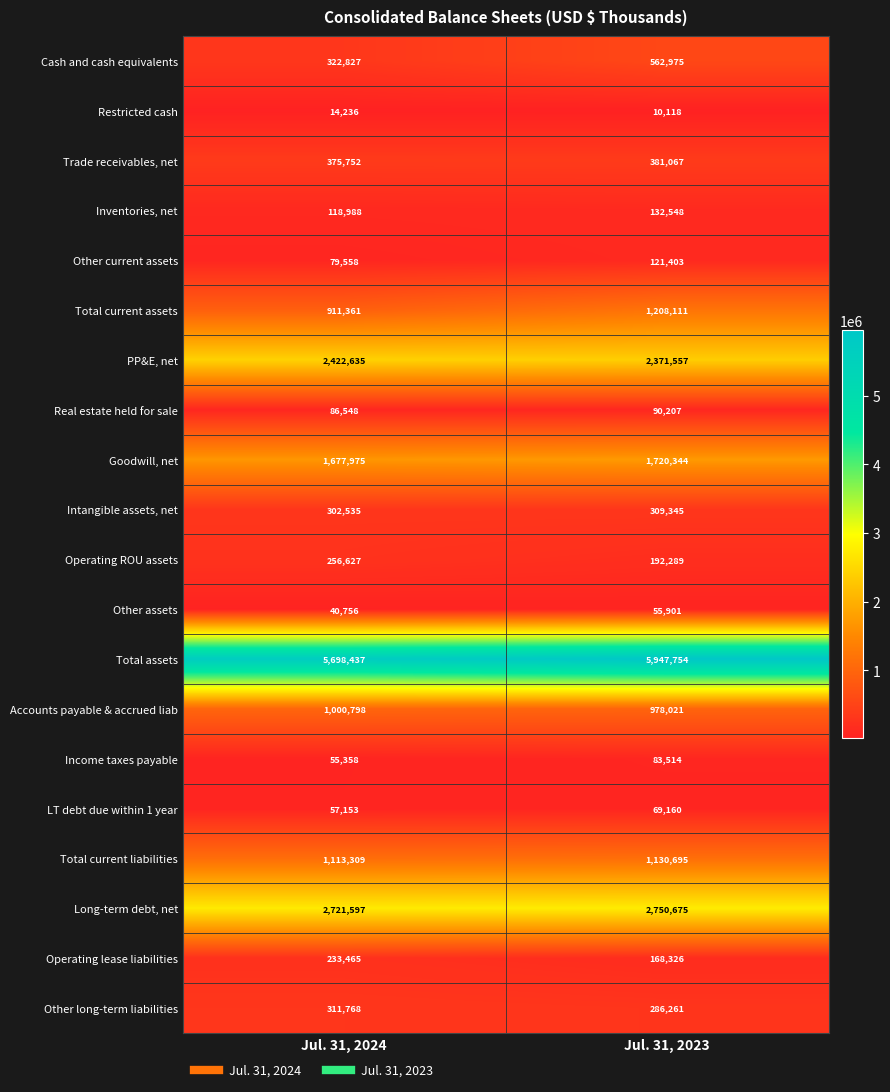

What is the minimum value shown in the chart?

10118